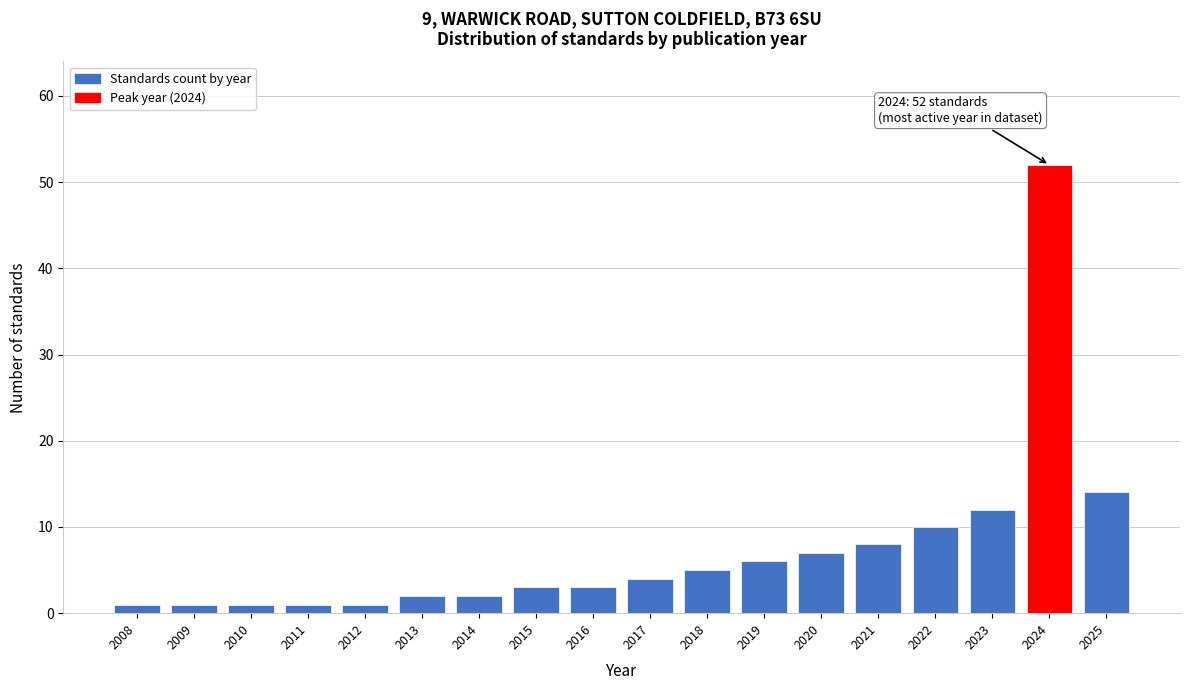

Reading left to right, extract all data points from this chart.

2008=1	2009=1	2010=1	2011=1	2012=1	2013=2	2014=2	2015=3	2016=3	2017=4	2018=5	2019=6	2020=7	2021=8	2022=10	2023=12	2024=52	2025=14